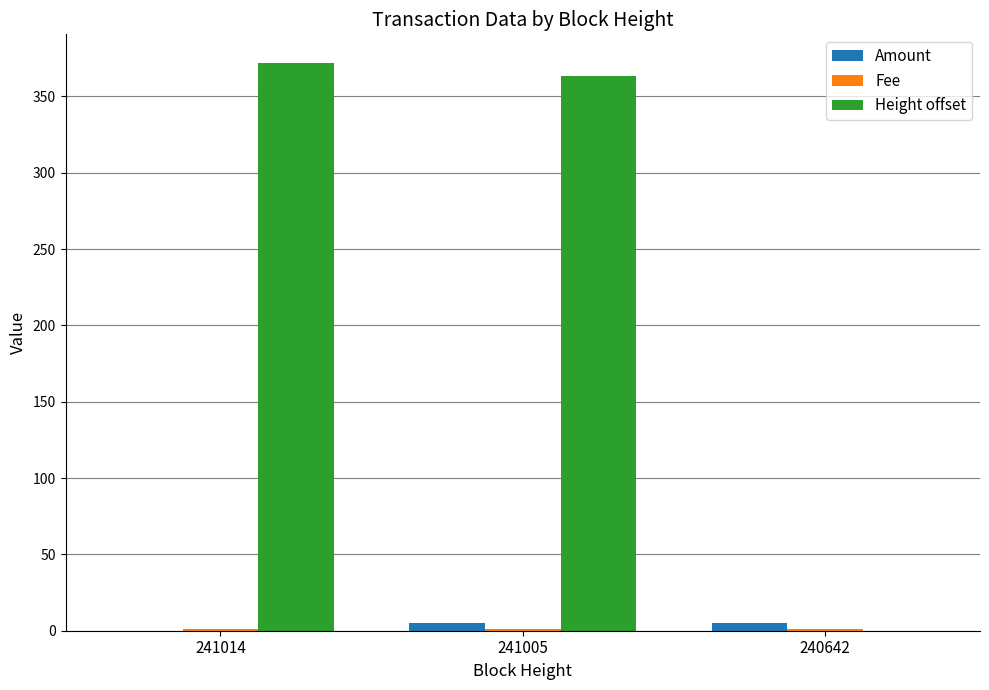

Between 241014 and 240642, which series saw the biggest shift?

Height offset